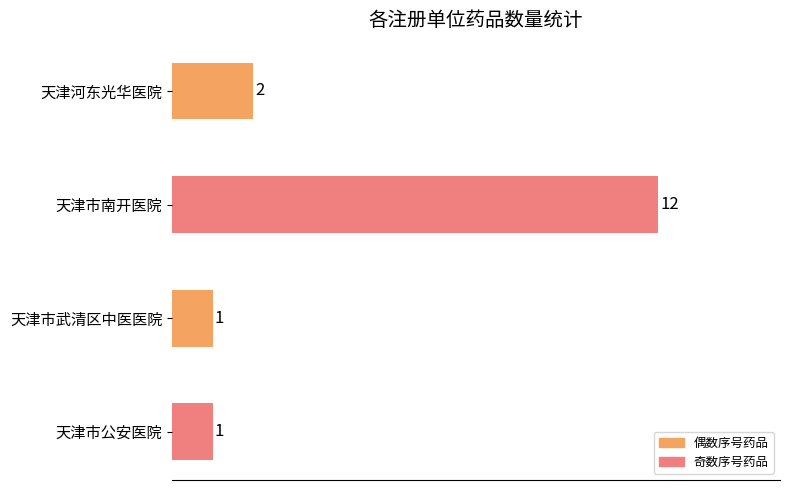

What is the change in value from 天津市南开医院 to 天津市武清区中医医院?

-11